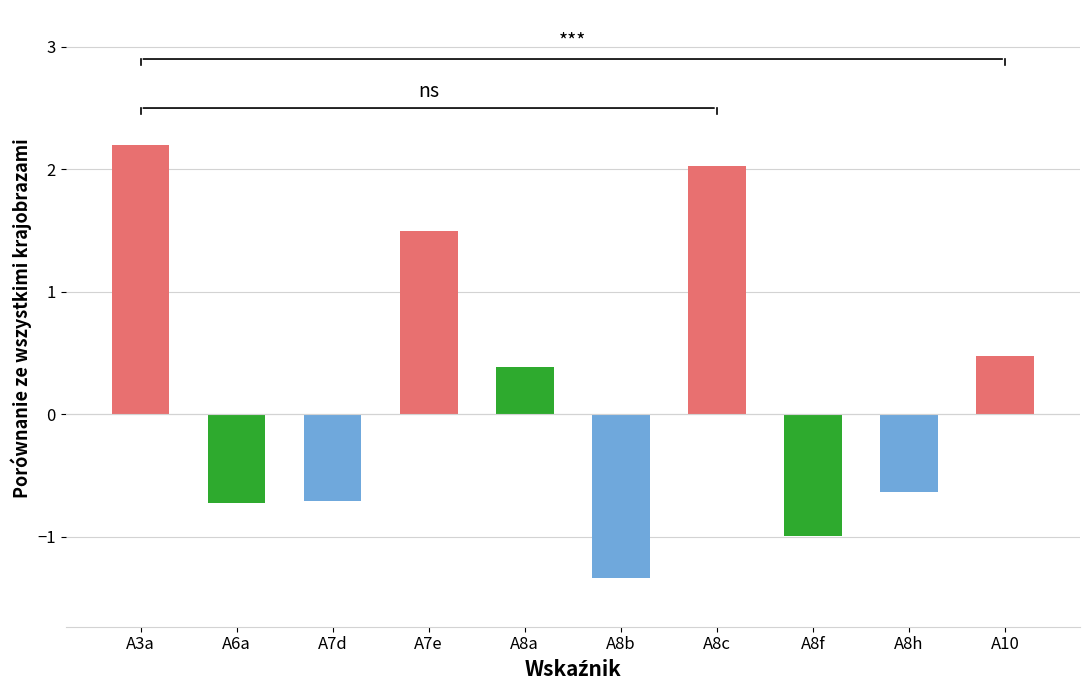

At which category does the chart reach its minimum across all series?

A8b